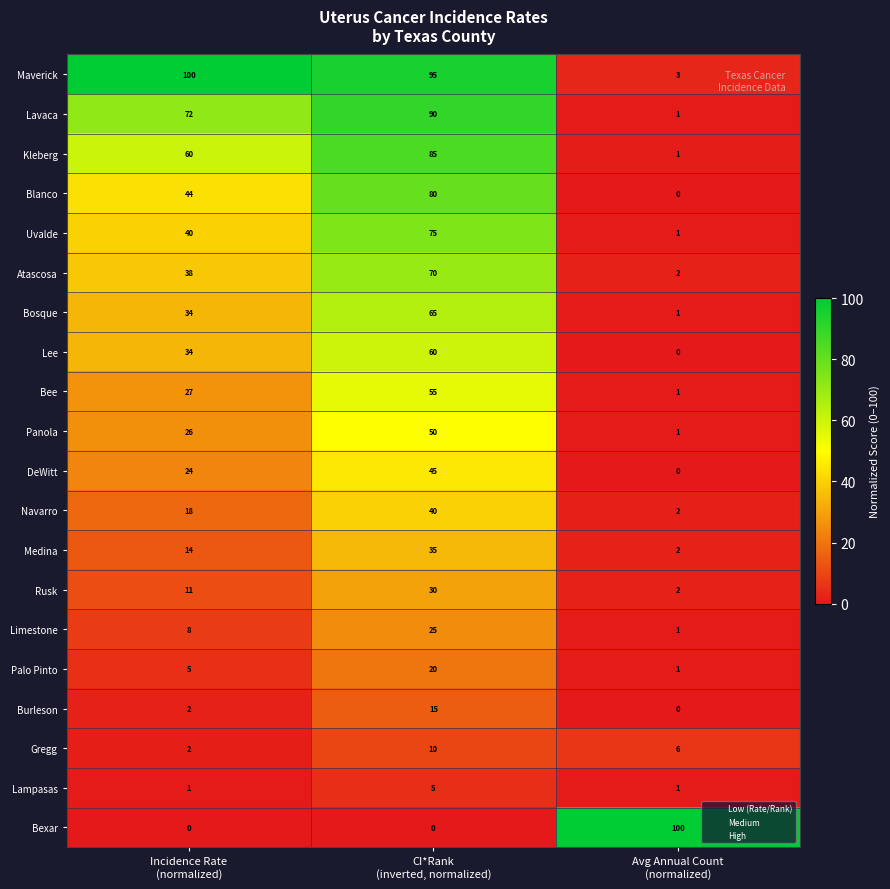

What is the greatest value displayed?

100